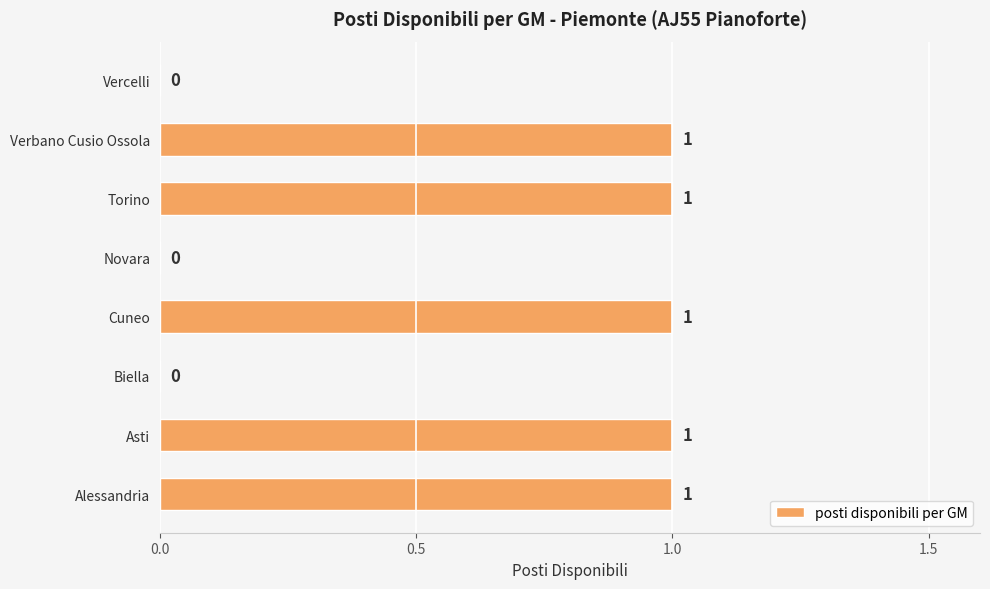

What is the change in value from Novara to Torino?

+1